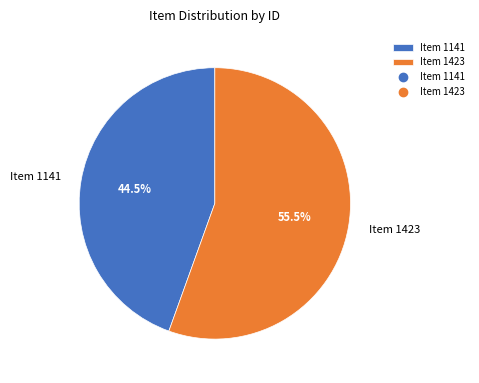

How many segments does this pie chart have?

2